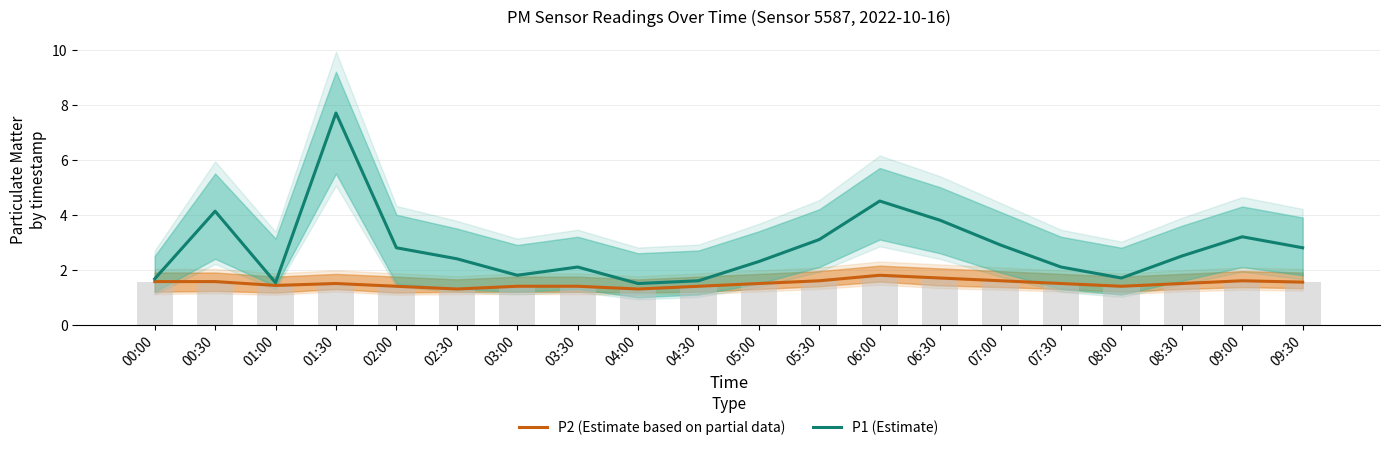

Where is P2 (Estimate based on partial data) nearest to the value 1?

02:30